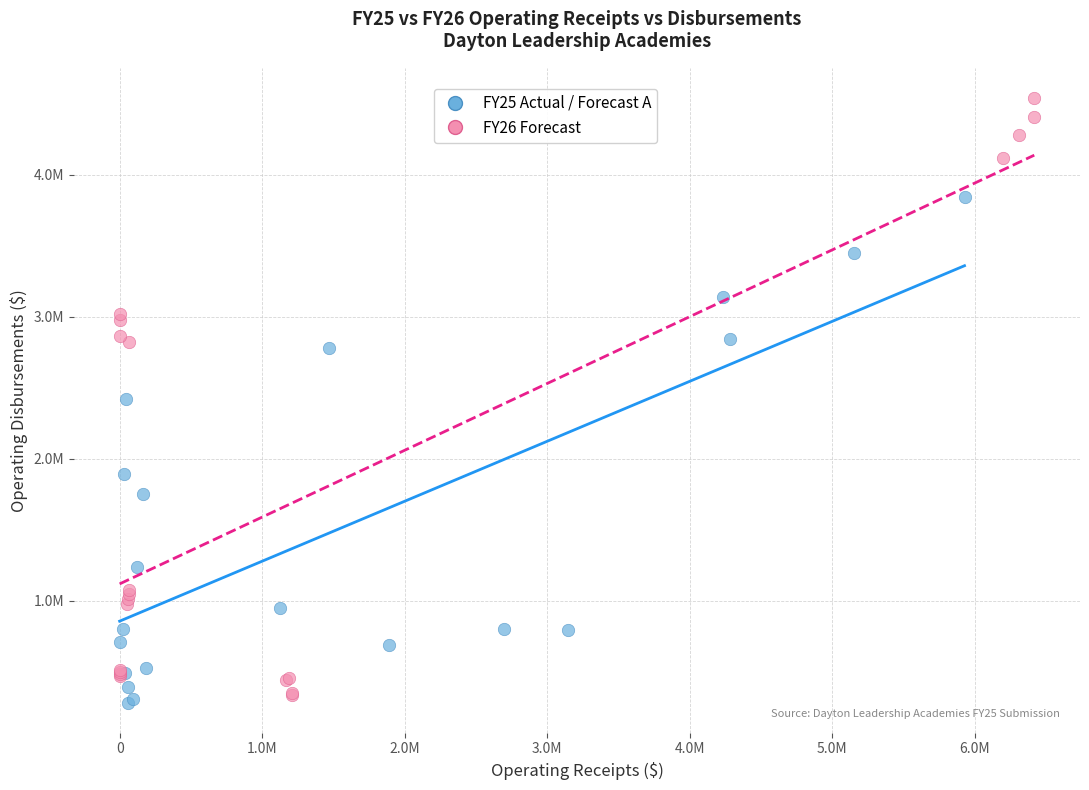

Which series reaches the minimum Y coordinate?

FY25 Actual / Forecast A